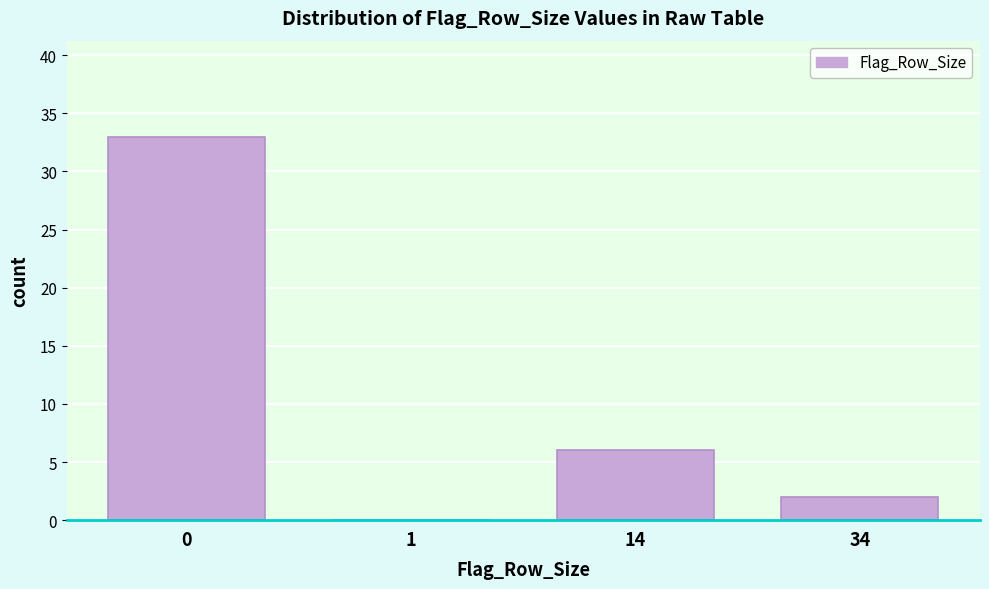

Reading right to left, list all the values displayed in this chart.

34=2	14=6	1=0	0=33